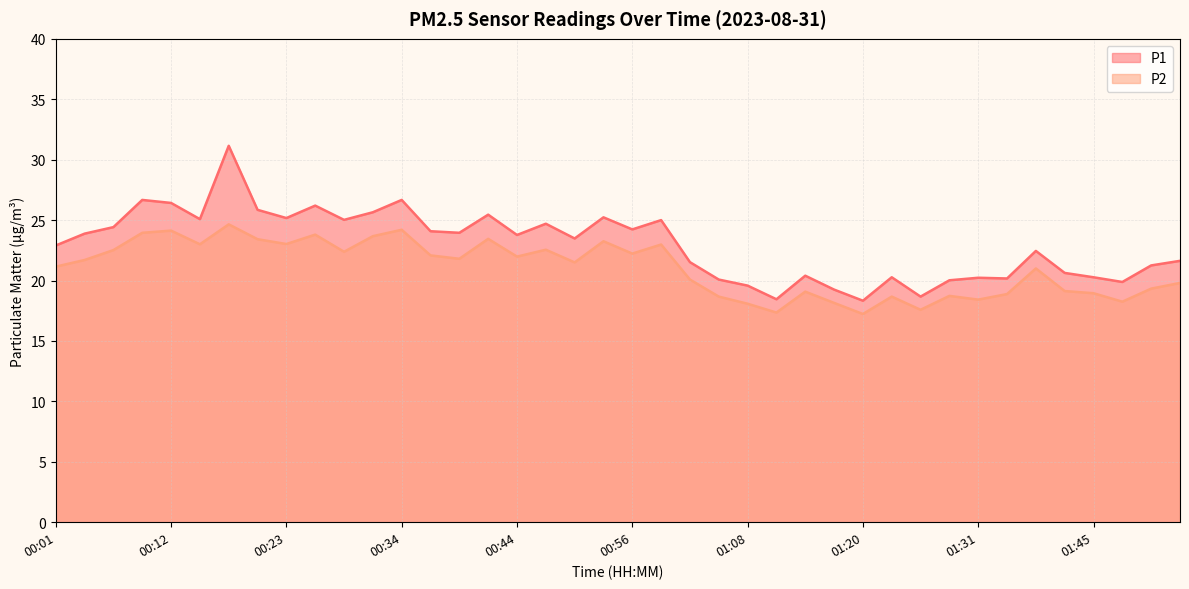

At which category does the chart reach its minimum across all series?

01:20